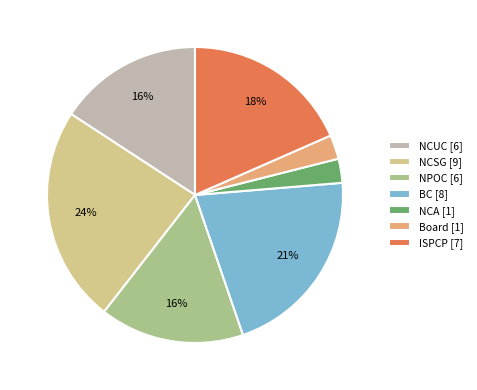

The NCSG slice represents 16% of the pie. True or false?

False